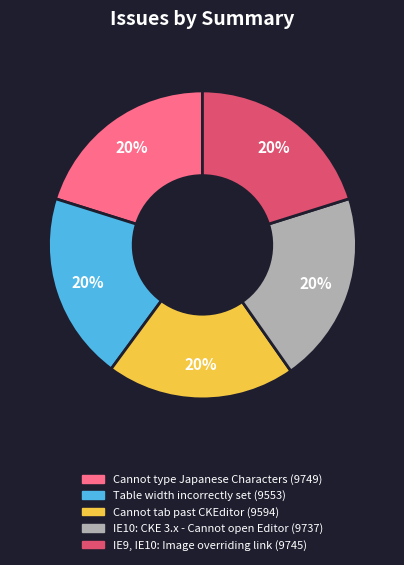

Is it true that Cannot tab past CKEditor is 20% of the pie?

True